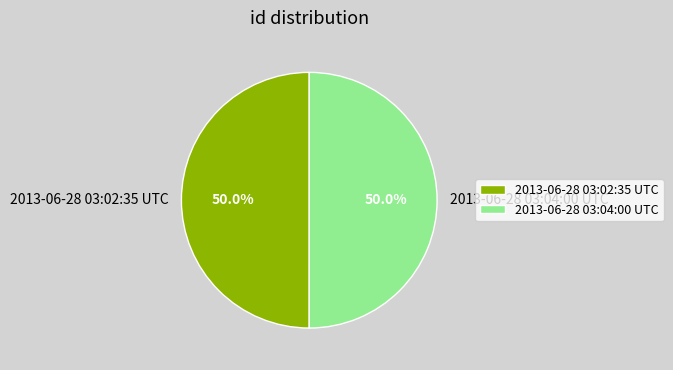

The 2013-06-28 03:02:35 UTC slice represents 58% of the pie. True or false?

False